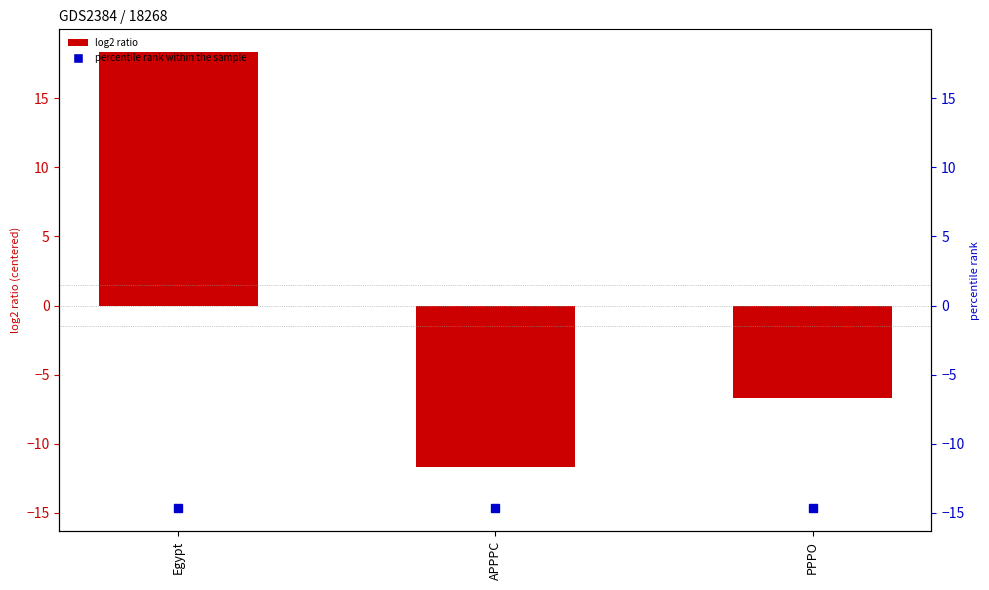

What is the label of the 3rd bar from the left?

PPPO